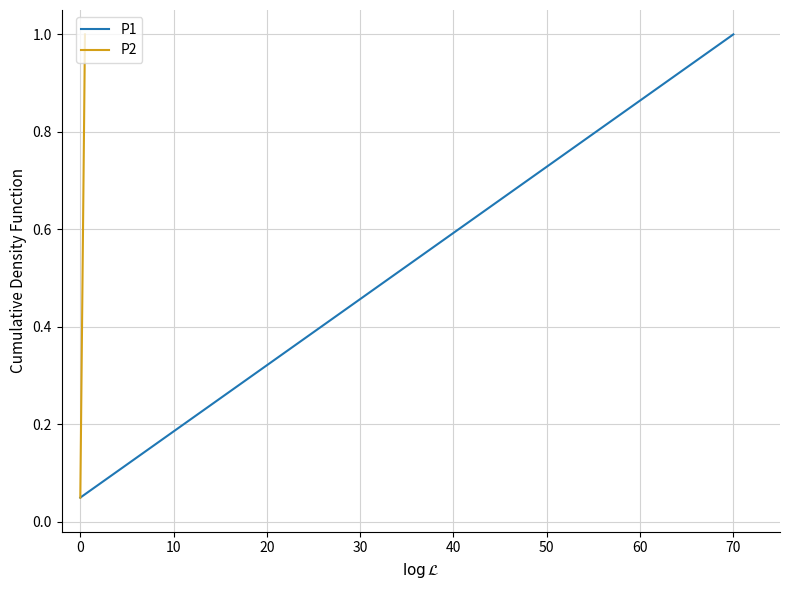

Rank the series by their maximum value, from highest to lowest.

P1, P2